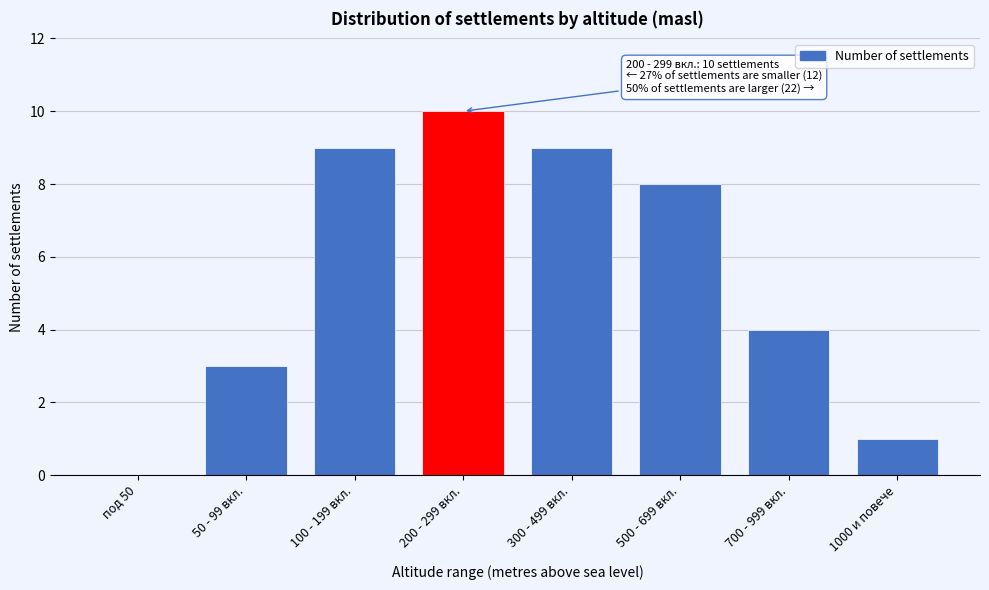

Reading right to left, list all the values displayed in this chart.

1000 и повече=1	700 - 999 вкл.=4	500 - 699 вкл.=8	300 - 499 вкл.=9	200 - 299 вкл.=10	100 - 199 вкл.=9	50 - 99 вкл.=3	под 50=0